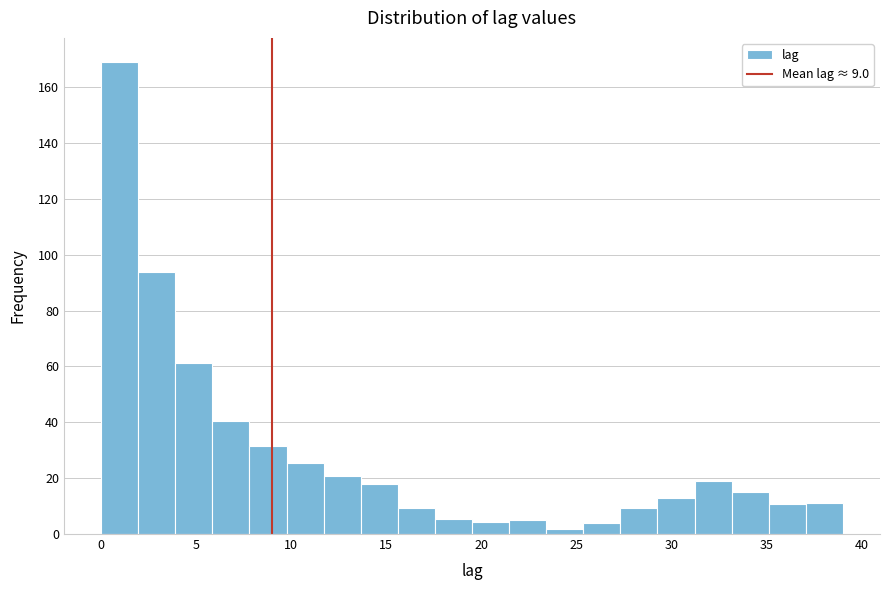

Around what value on the x-axis is the tallest bar? Give the approximate position of its centre, as read against the axis.

1.0